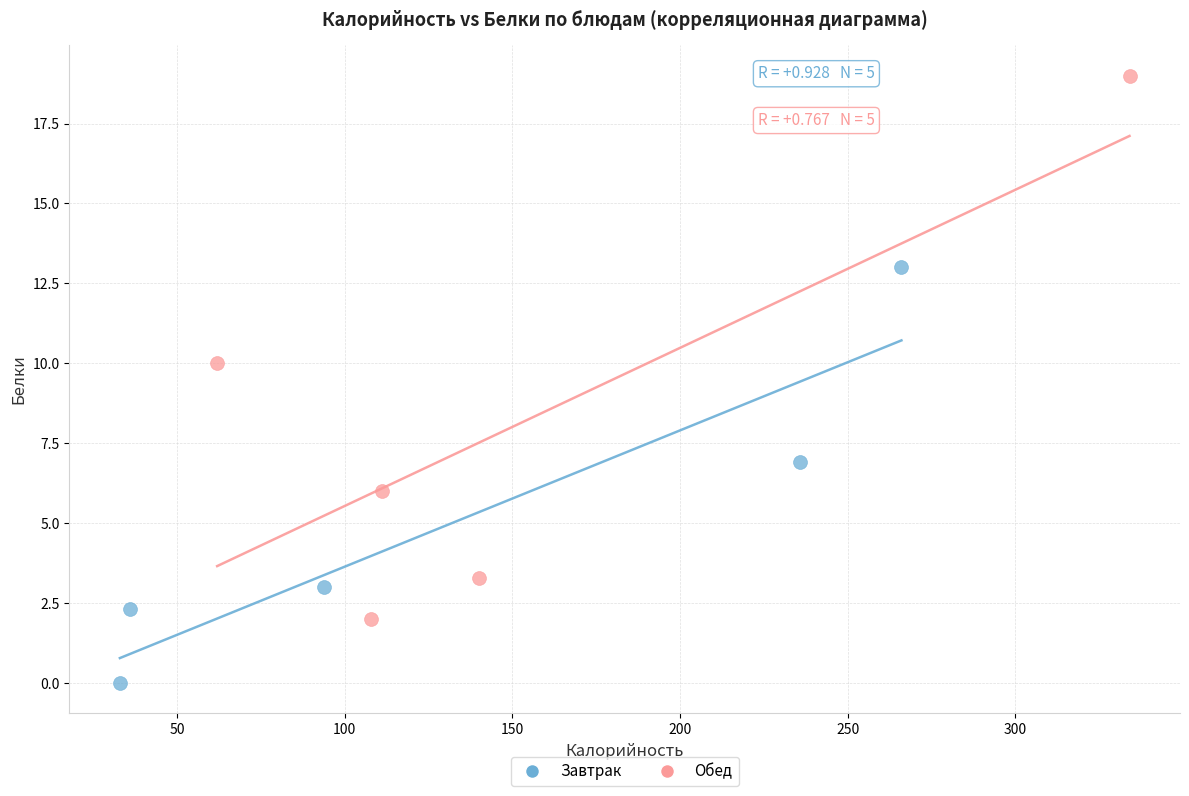

Which series has the largest Y range (max minus min)?

Обед